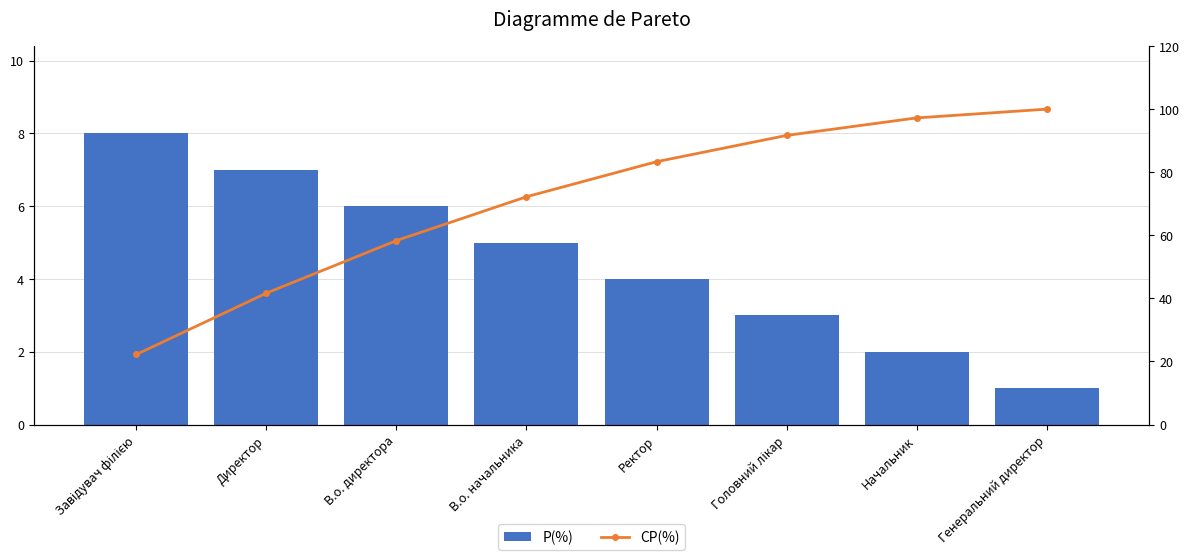

What is the difference between the CP(%) values at Ректор and Головний лікар?

8.3